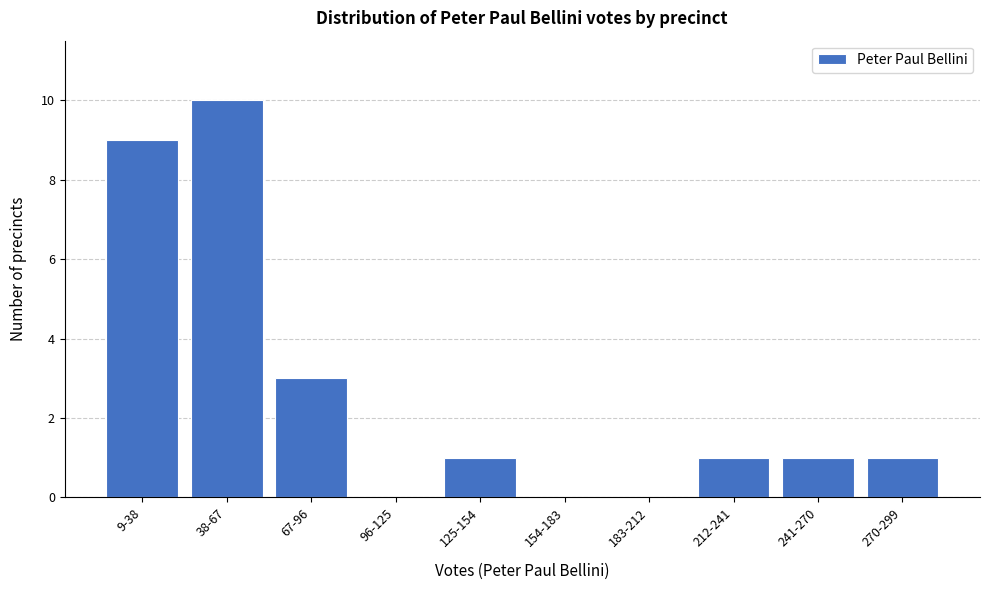

Reading right to left, list all the values displayed in this chart.

270-299=1	241-270=1	212-241=1	183-212=0	154-183=0	125-154=1	96-125=0	67-96=3	38-67=10	9-38=9